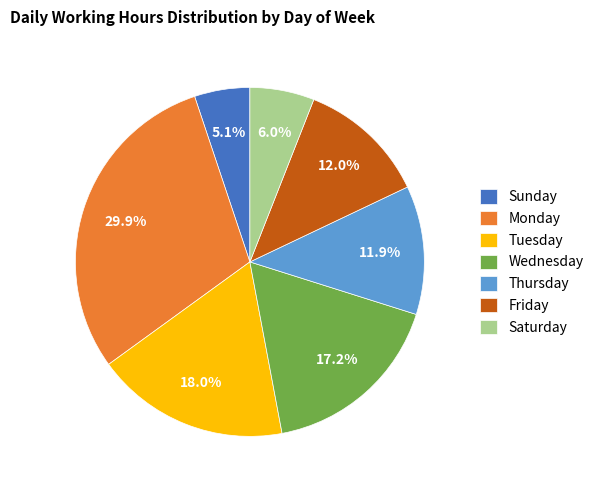

Does any single category account for the majority?

No